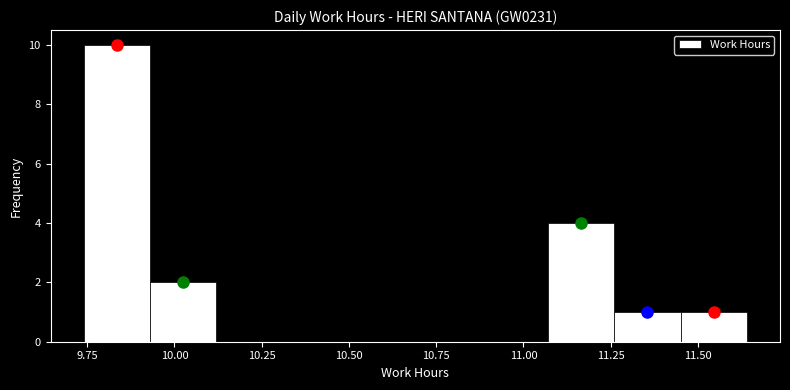

Read against the x-axis, roughly where is the centre of the tallest bar?

9.85